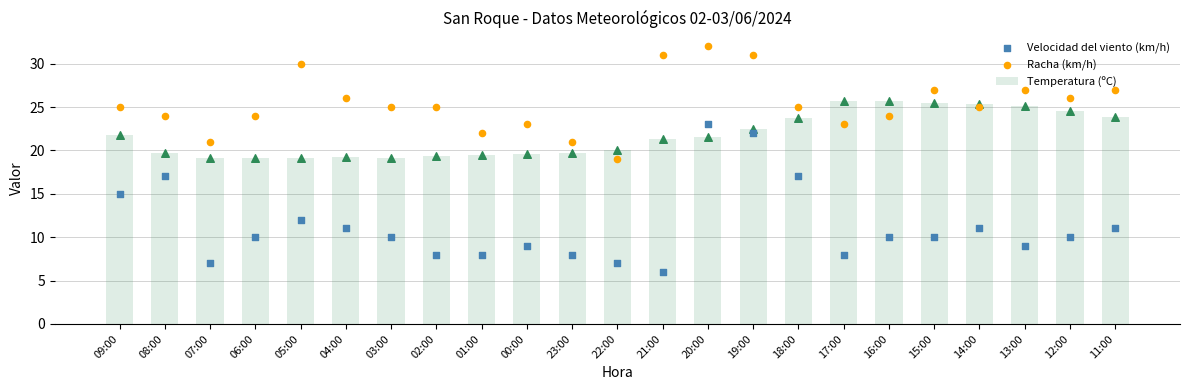

What are all the series names shown in the legend?

Temperatura (ºC), Velocidad del viento (km/h), Racha (km/h)